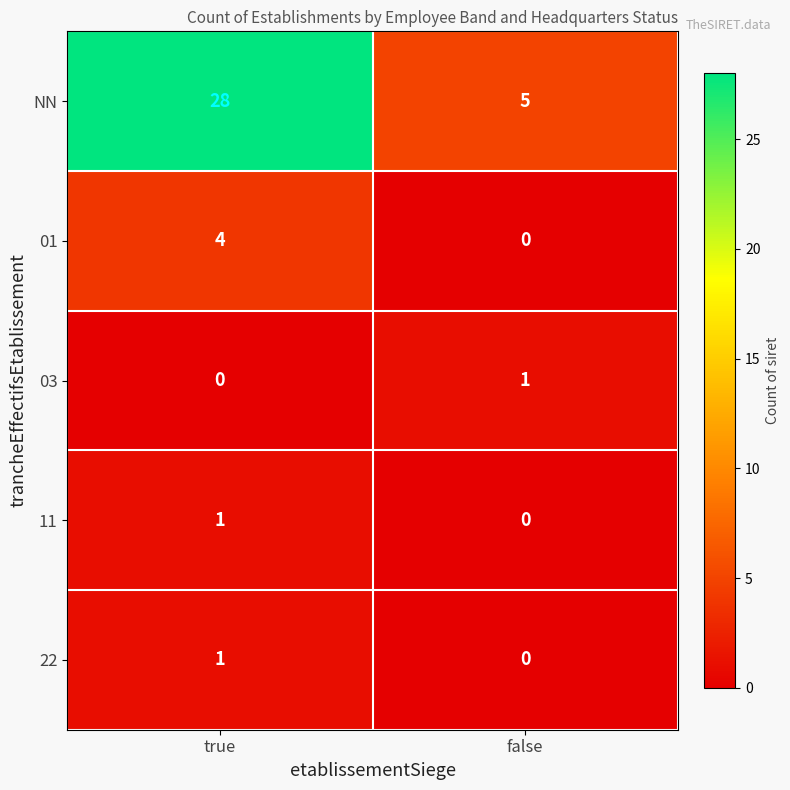

Reading left to right, list all the values displayed in this chart.

NN: true=28	false=5
01: true=4	false=0
03: true=0	false=1
11: true=1	false=0
22: true=1	false=0